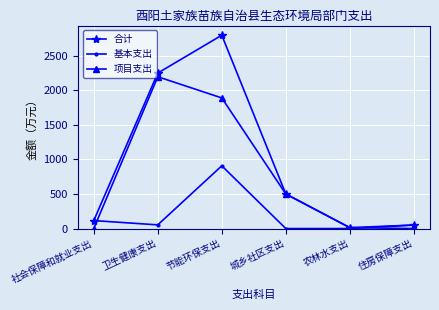

Is it true that 基本支出 equals 50.7 at 住房保障支出?

True